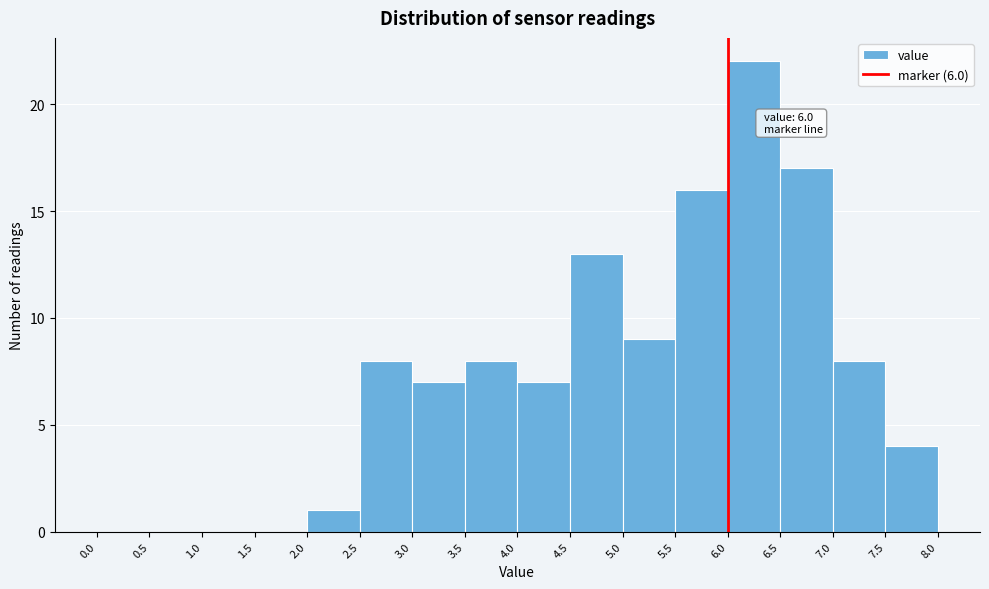

Which range on the x-axis has the tallest bar?

6.0 to 6.5